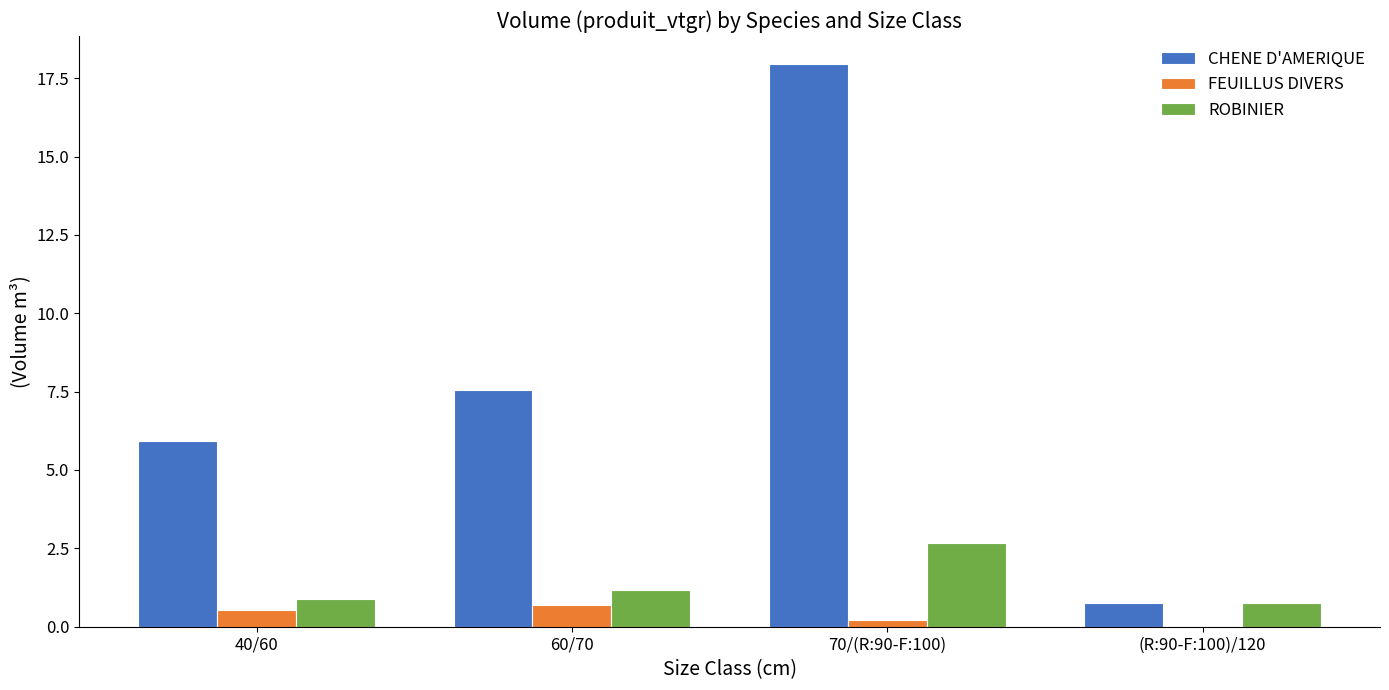

What is the spread (max minus min) of values at (R:90-F:100)/120?

0.8